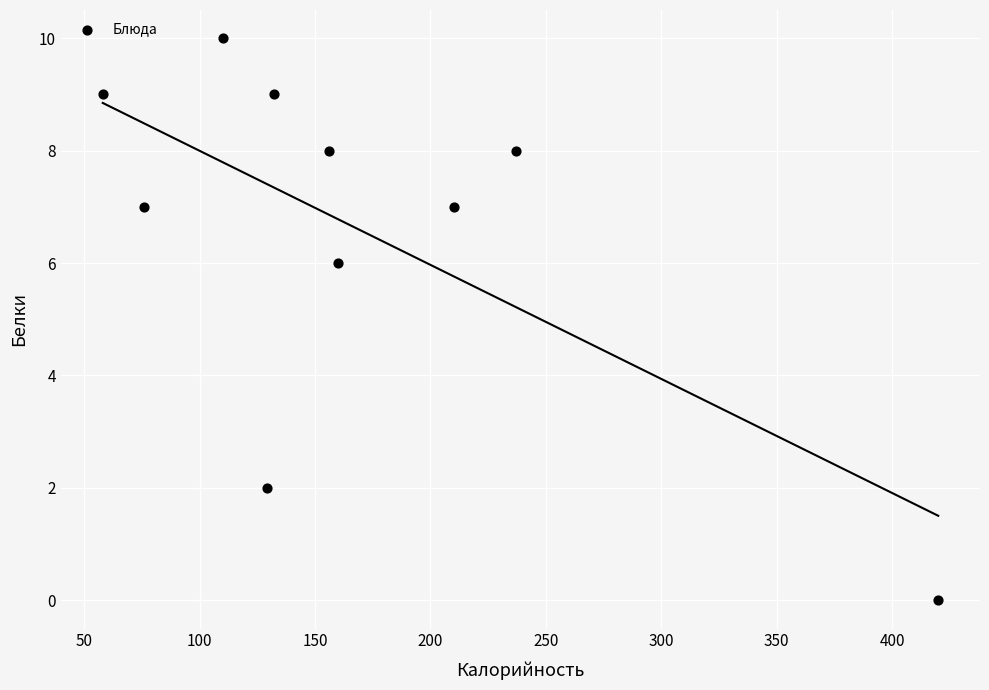

What is the average Y value?

7